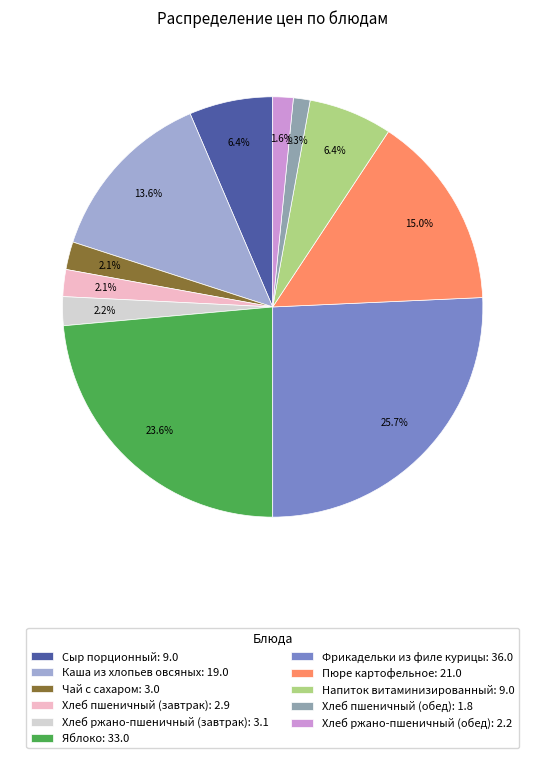

What is the ratio of the value at Чай с сахаром to the value at Хлеб ржано-пшеничный (завтрак)?

1.0